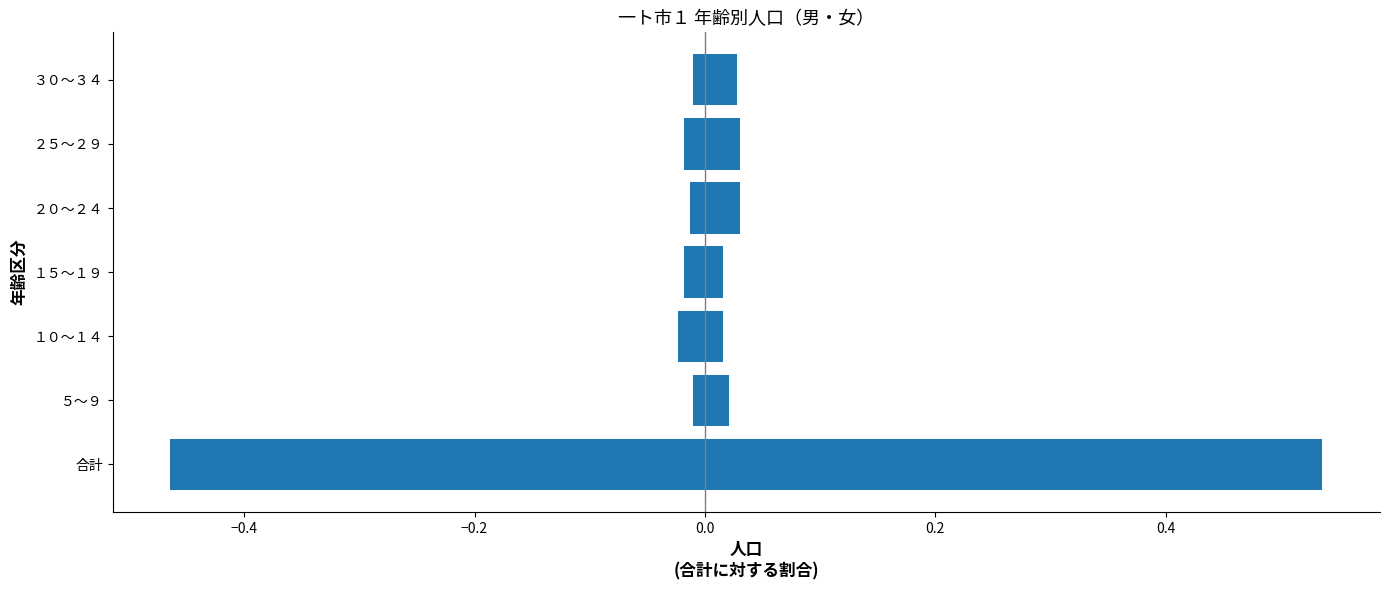

Reading left to right, list all the values displayed in this chart.

男: 0.5	0.0	0.0	0.0	0.0	0.0	0.0
女: -0.5	-0.0	-0.0	-0.0	-0.0	-0.0	-0.0